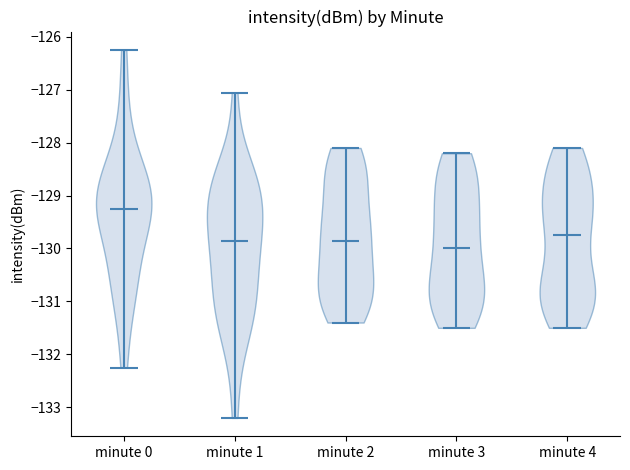

Which violin has the lowest median line?

minute 3